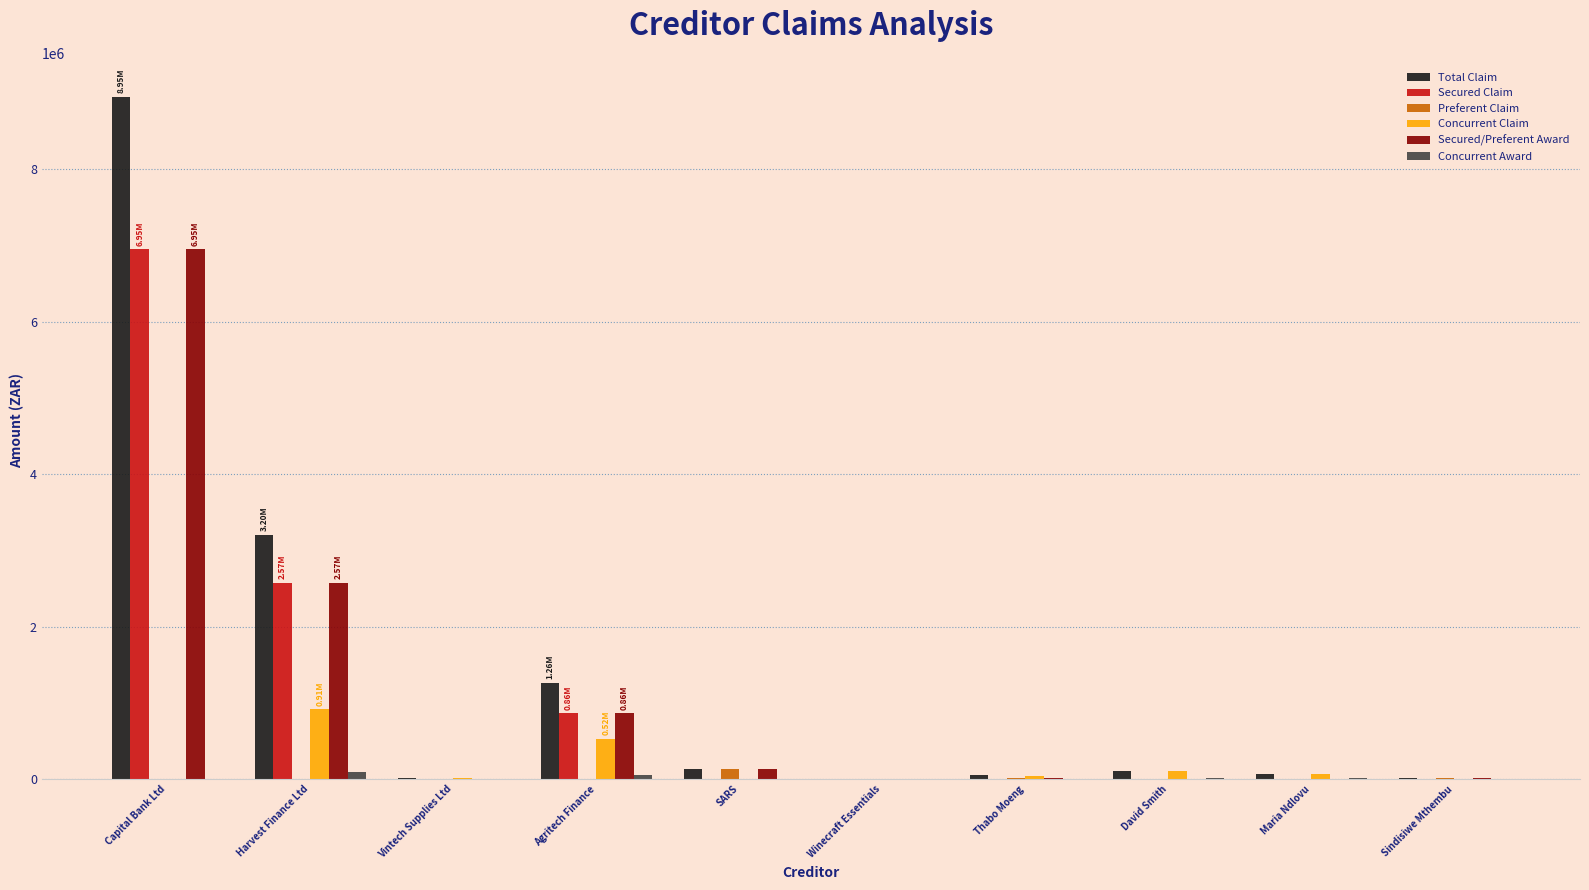

True or false: Secured Claim has a value of 0.0 at SARS.

True